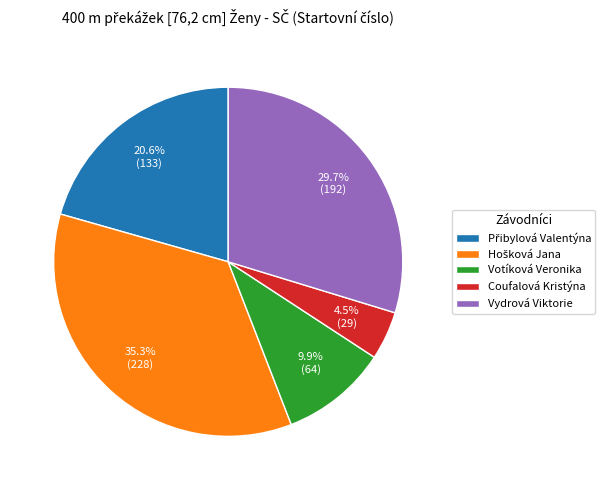

What is the smallest slice in the pie chart?

Coufalová Kristýna